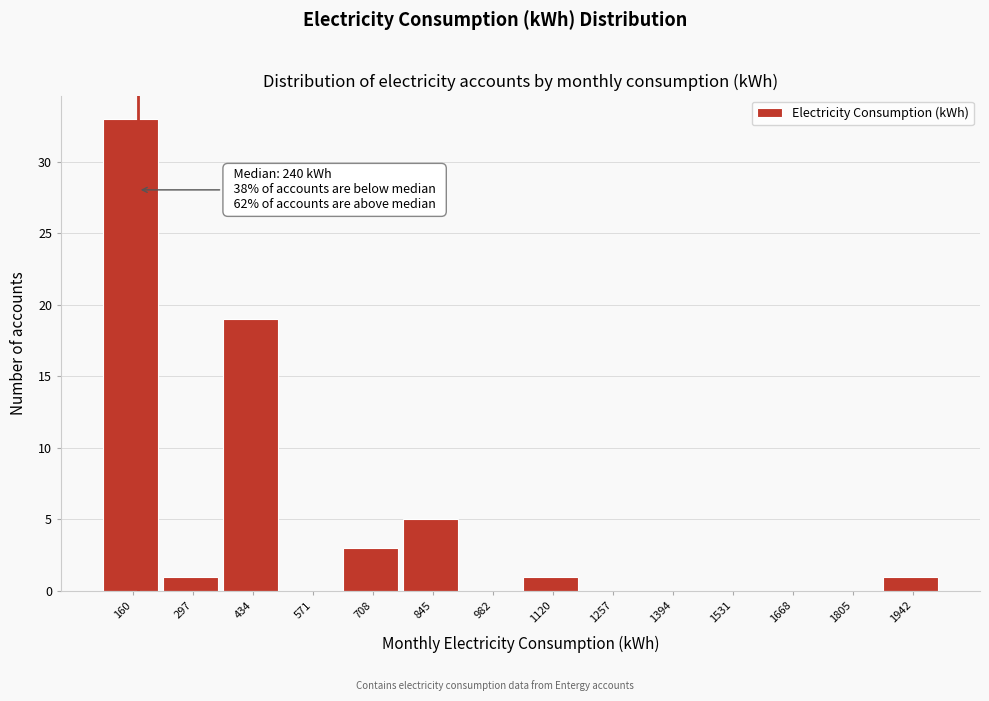

Reading left to right, what are all the values shown in this chart?

160=33	297=1	434=19	571=0	708=3	845=5	982=0	1120=1	1257=0	1394=0	1531=0	1668=0	1805=0	1942=1